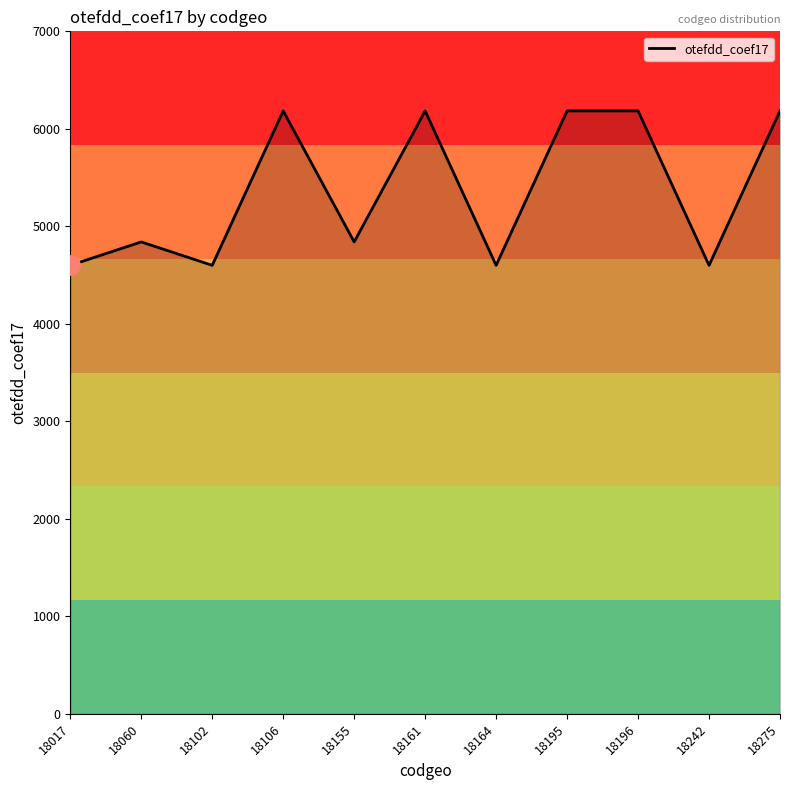

At which category does the data reach its first local valley?

18102